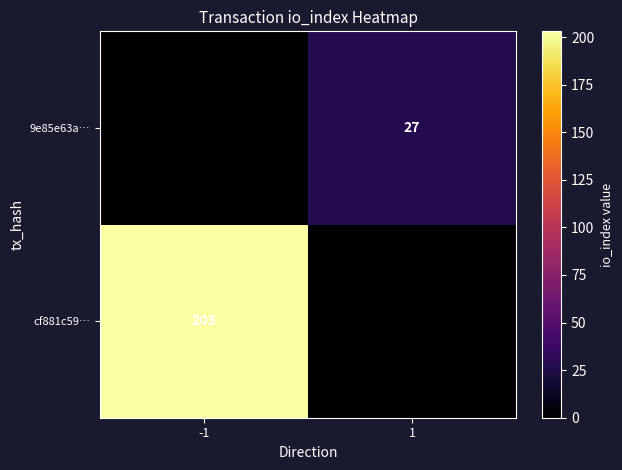

True or false: 9e85e63a… has a value of 38 at 1.

False